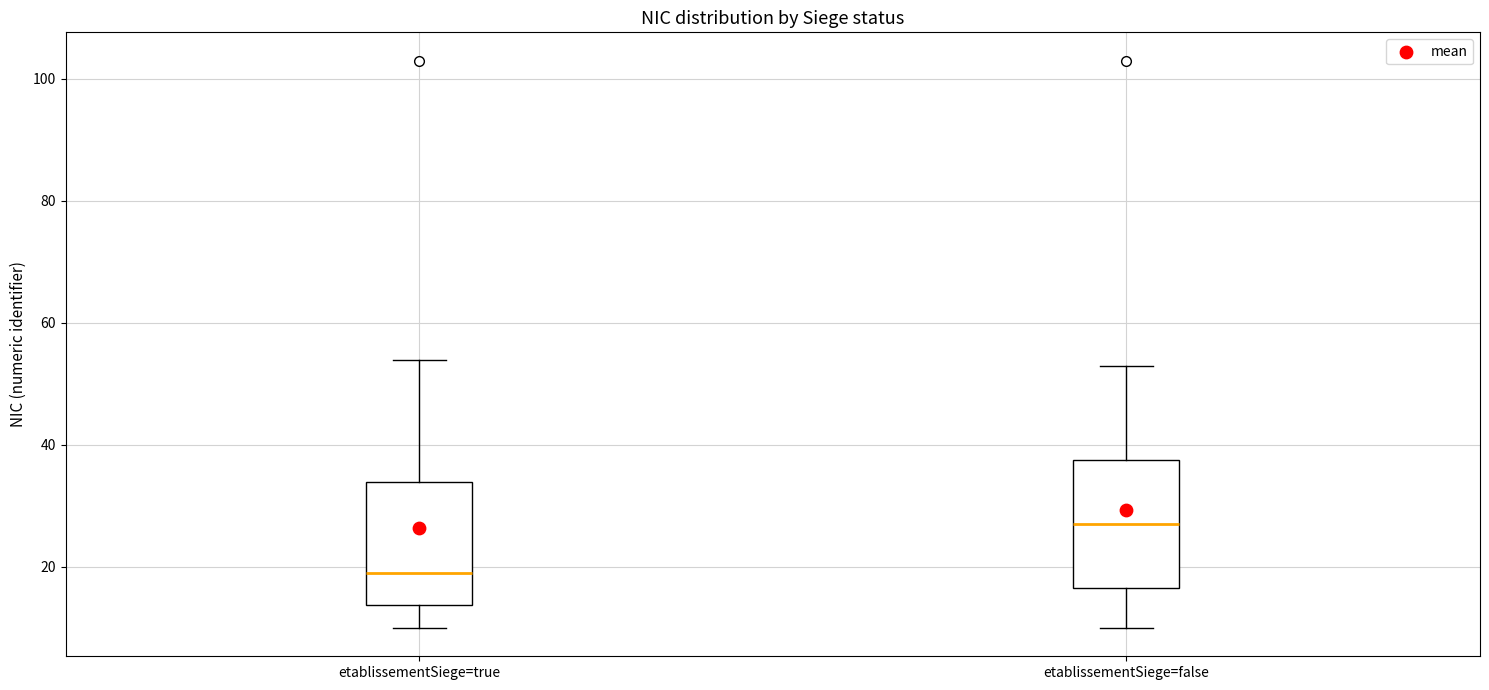

Which box has the highest median line?

etablissementSiege=false